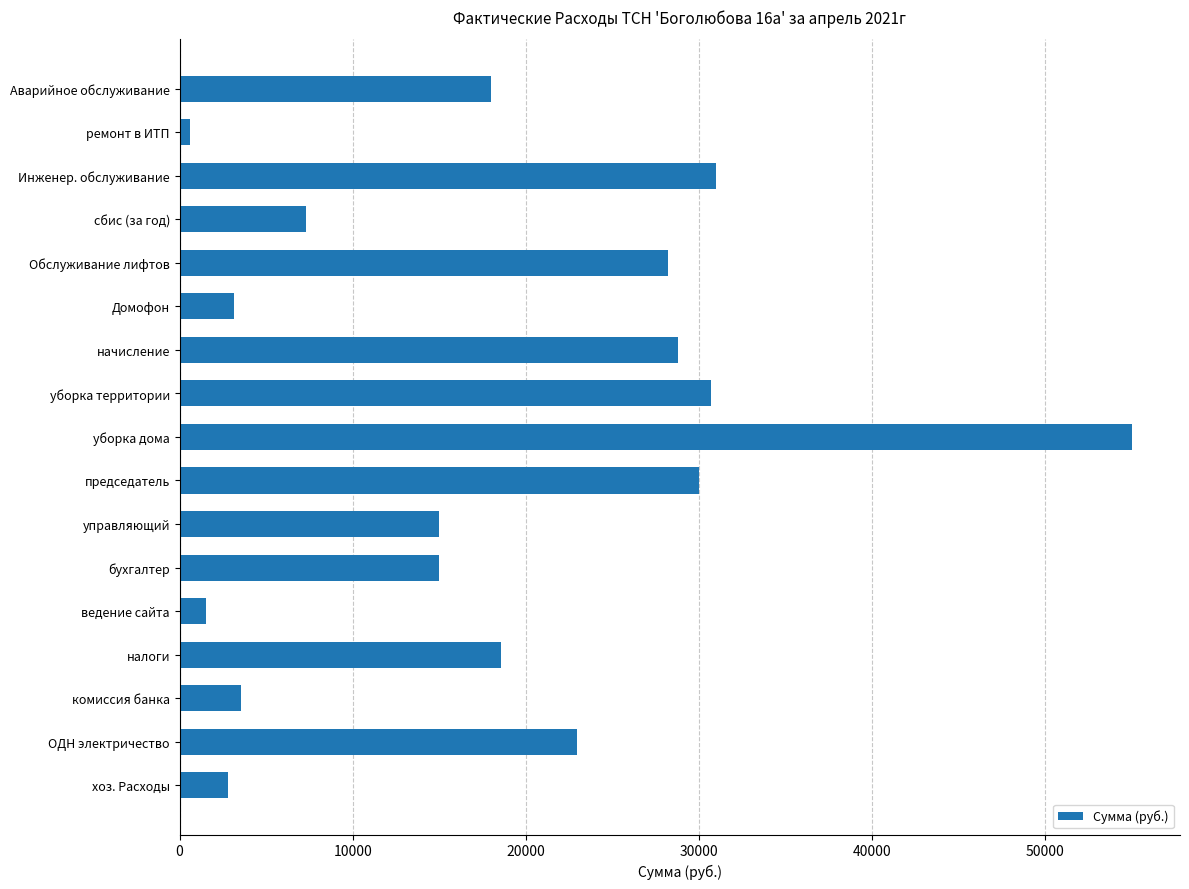

How many data points are less than 18014?

8